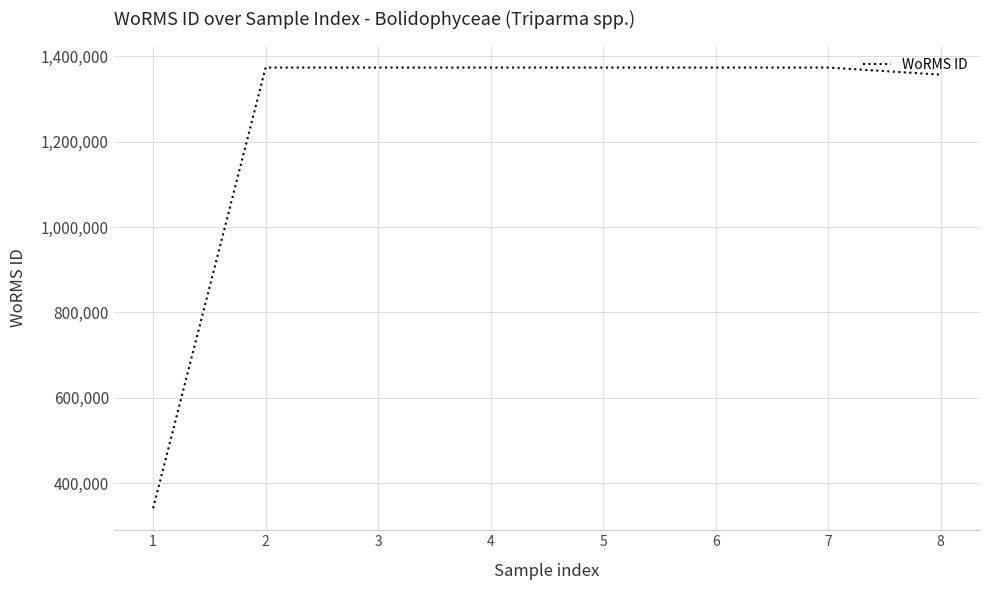

The chart shows a value of 653262 at 3. True or false?

False